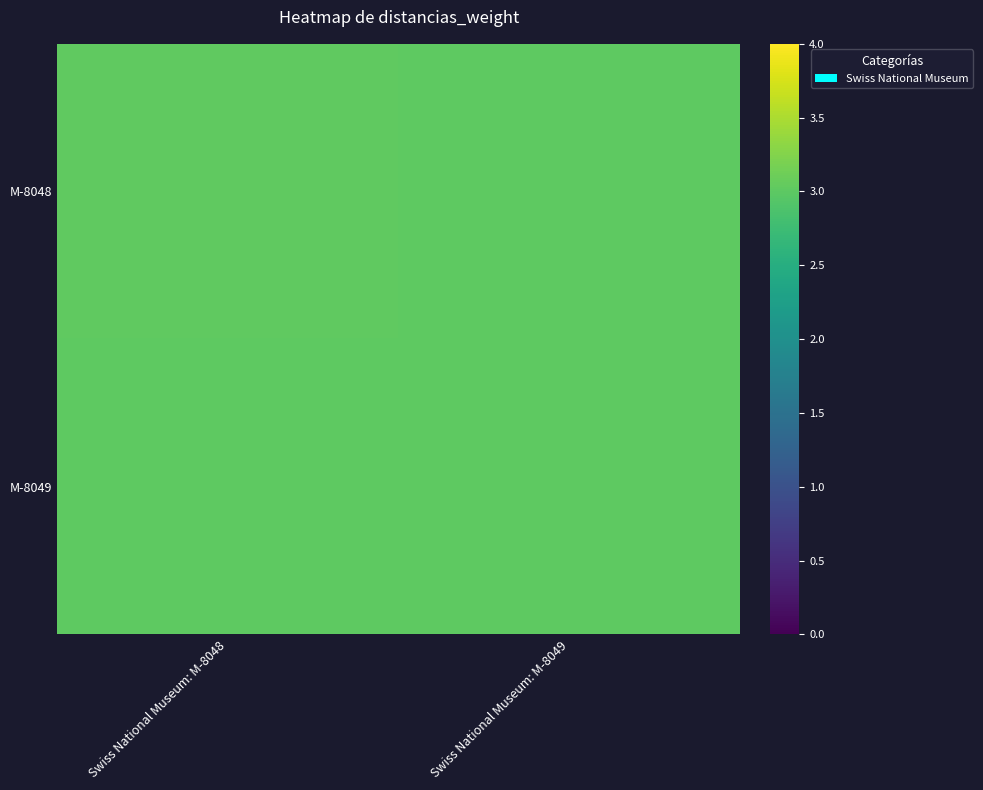

Rank the series at Swiss National Museum: M-8048 from highest to lowest value.

M-8048, M-8049